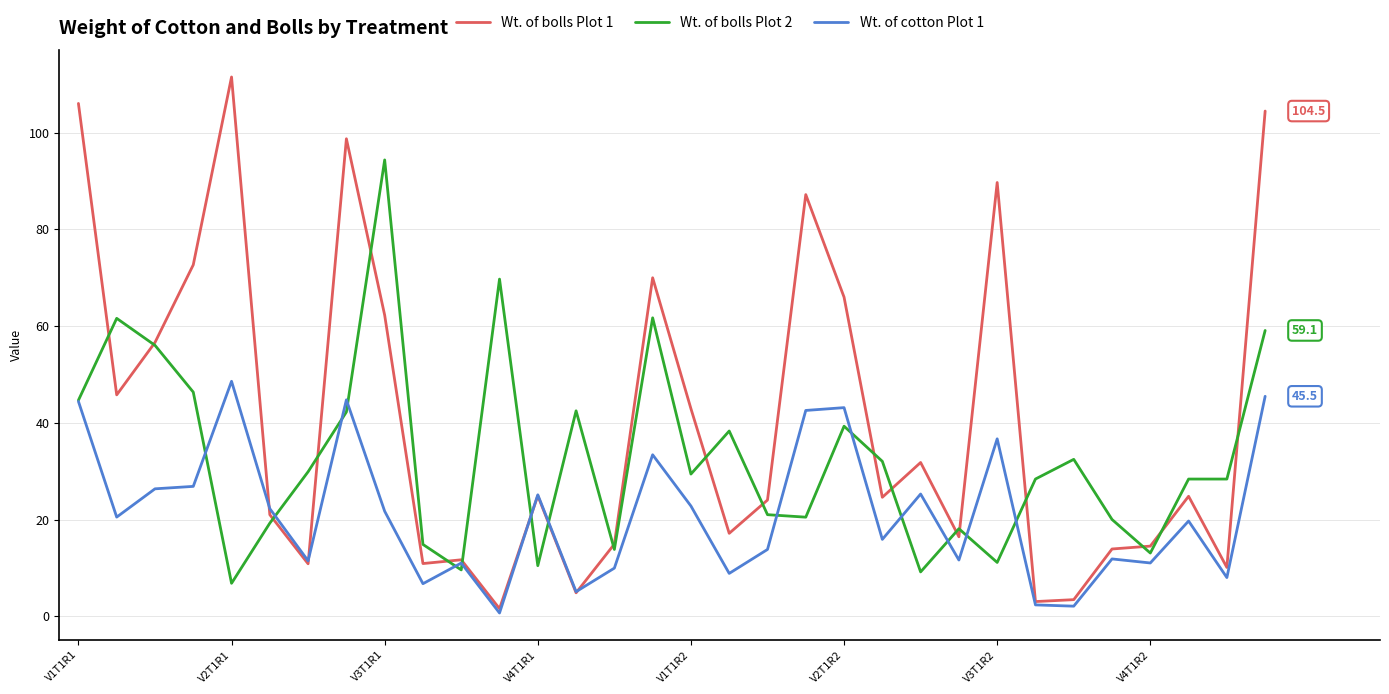

Which series has the largest total across all categories?

Wt. of bolls Plot 1